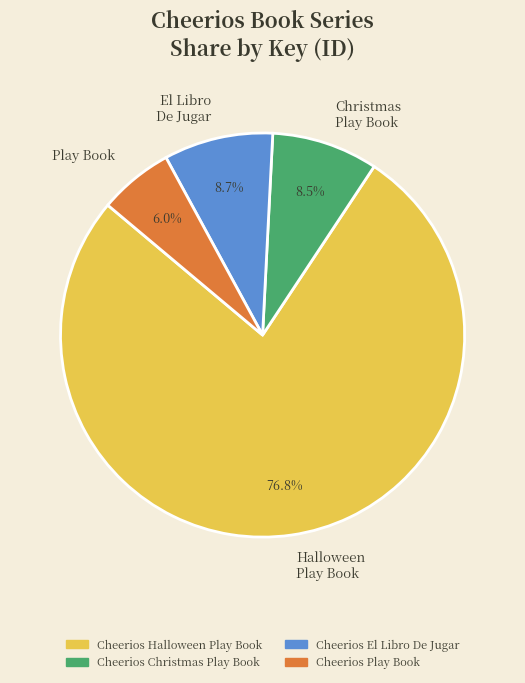

Which slice represents more than half of the pie?

Halloween Play Book